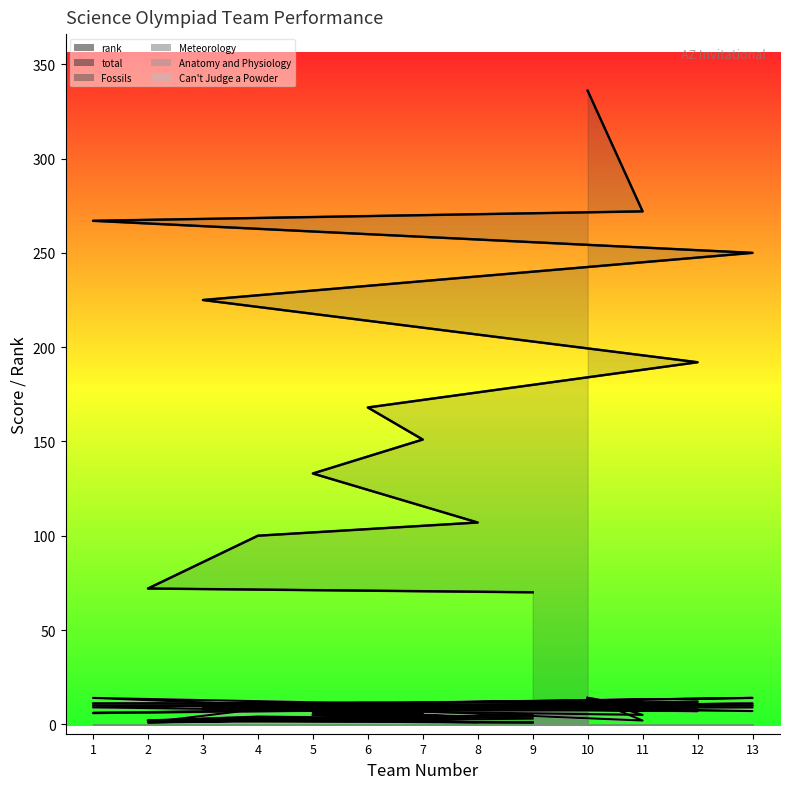

Between 2 and 6, which is larger?

6